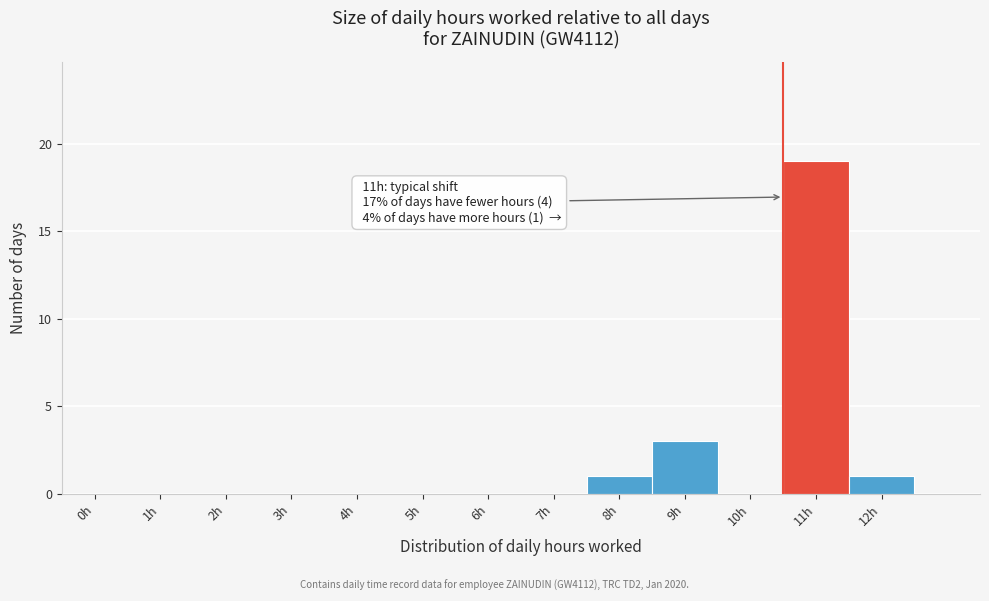

Reading left to right, list all the values displayed in this chart.

0h=0	1h=0	2h=0	3h=0	4h=0	5h=0	6h=0	7h=0	8h=1	9h=3	10h=0	11h=19	12h=1